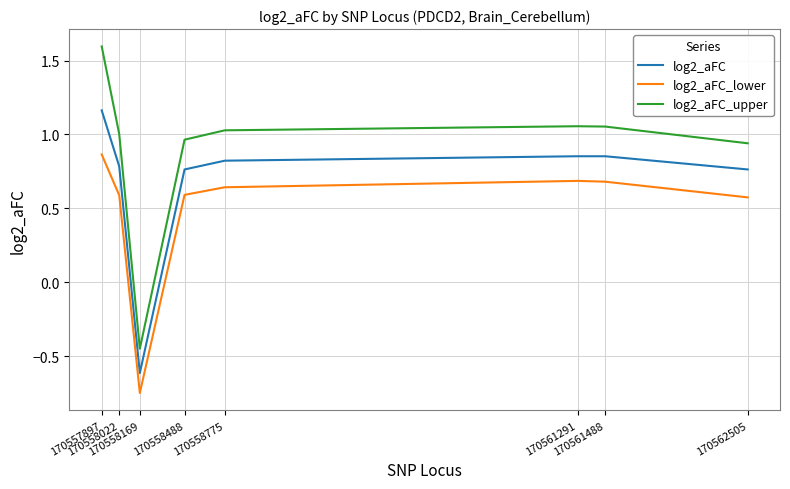

Where is log2_aFC_upper nearest to the value 0?

170558169